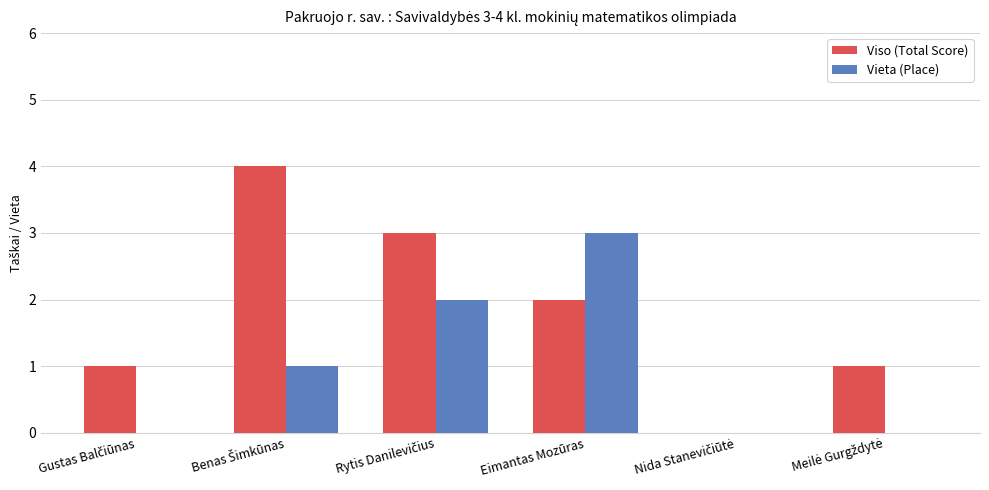

Does the chart contain stacked bars?

No